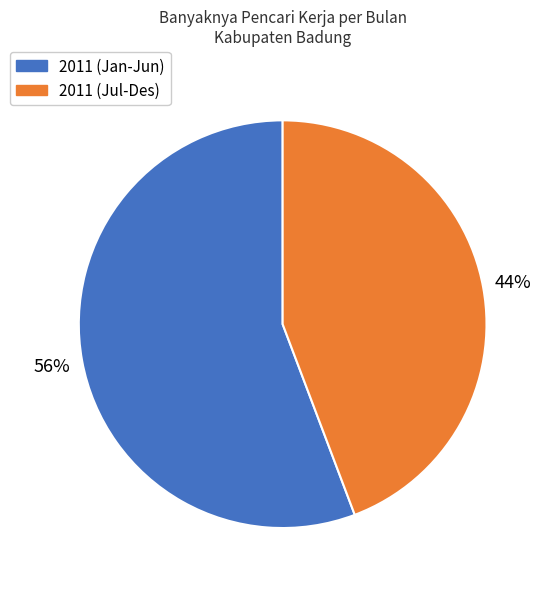

To the nearest percent, what is the average slice percentage?

50%